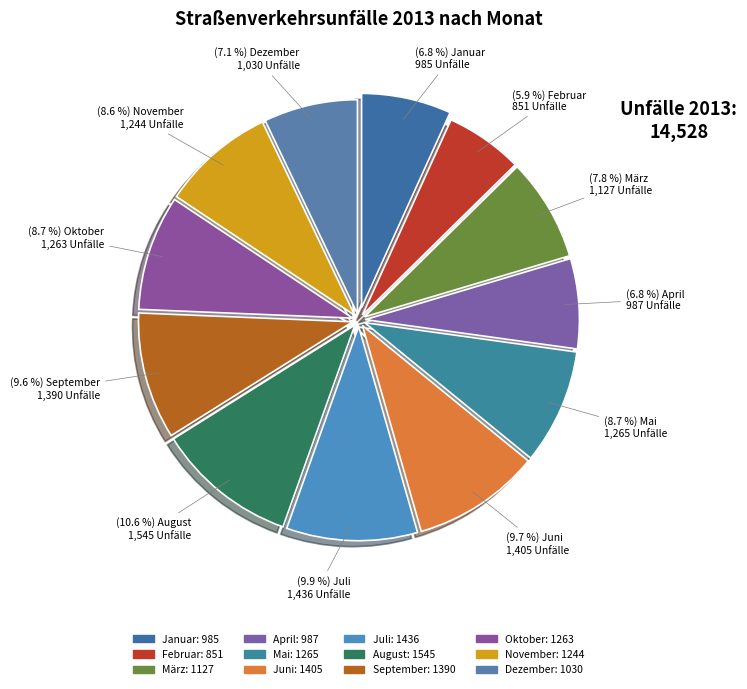

What percentage is the September slice, to the nearest percent?

10%